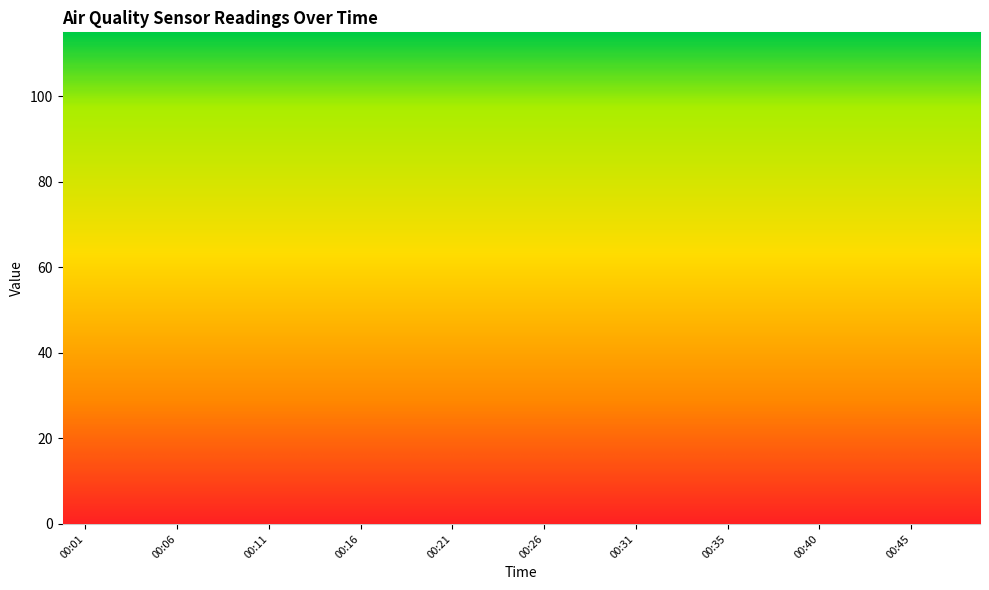

What is the difference between the SDS_P1 values at 00:09 and 00:26?

2.0